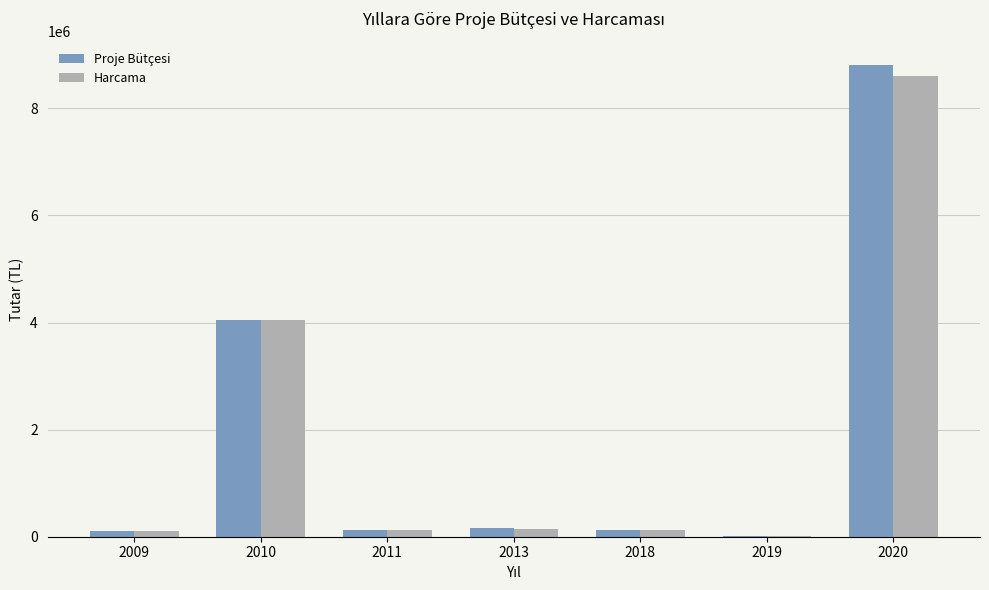

Which category has the highest value in the Harcama series?

2020